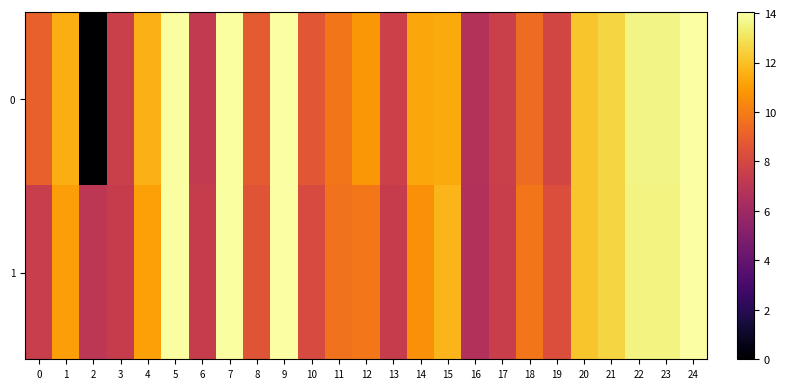

Reading right to left, list all the values displayed in this chart.

0: 24=14.0	23=13.5	22=13.5	21=12.6	20=12.1	19=7.9	18=9.4	17=7.6	16=6.7	15=11.4	14=11.3	13=7.6	12=10.9	11=9.8	10=8.7	9=14.0	8=8.8	7=13.9	6=7.3	5=13.9	4=11.6	3=7.6	2=0.0	1=11.5	0=9.1
1: 24=14.0	23=13.5	22=13.5	21=12.6	20=12.1	19=8.3	18=9.8	17=7.5	16=6.6	15=11.7	14=10.6	13=7.4	12=9.9	11=9.7	10=8.1	9=14.0	8=8.6	7=14.0	6=7.4	5=14.0	4=11.1	3=7.4	2=7.0	1=11.0	0=7.5